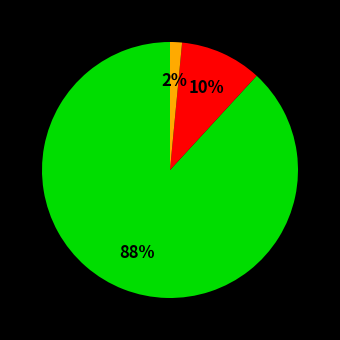

Is there any slice that represents more than half of the pie?

Yes